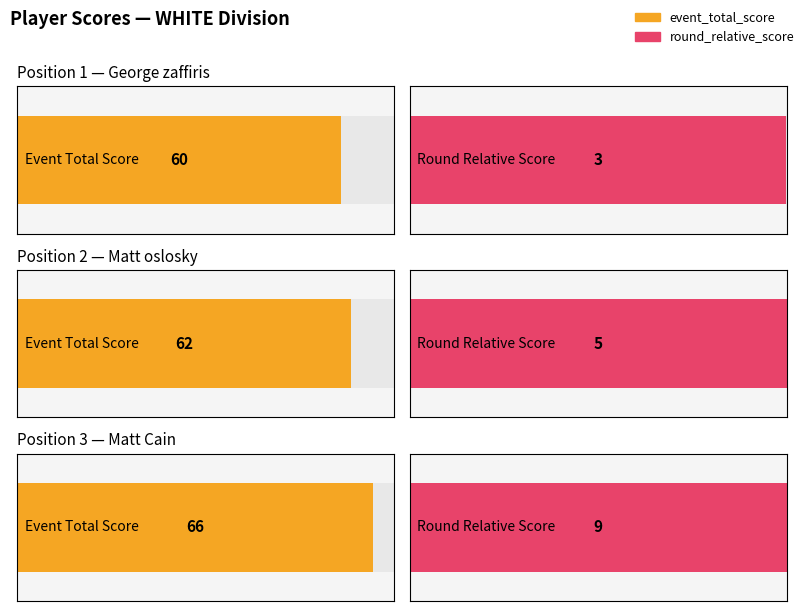

What position from the left is George zaffiris?

1